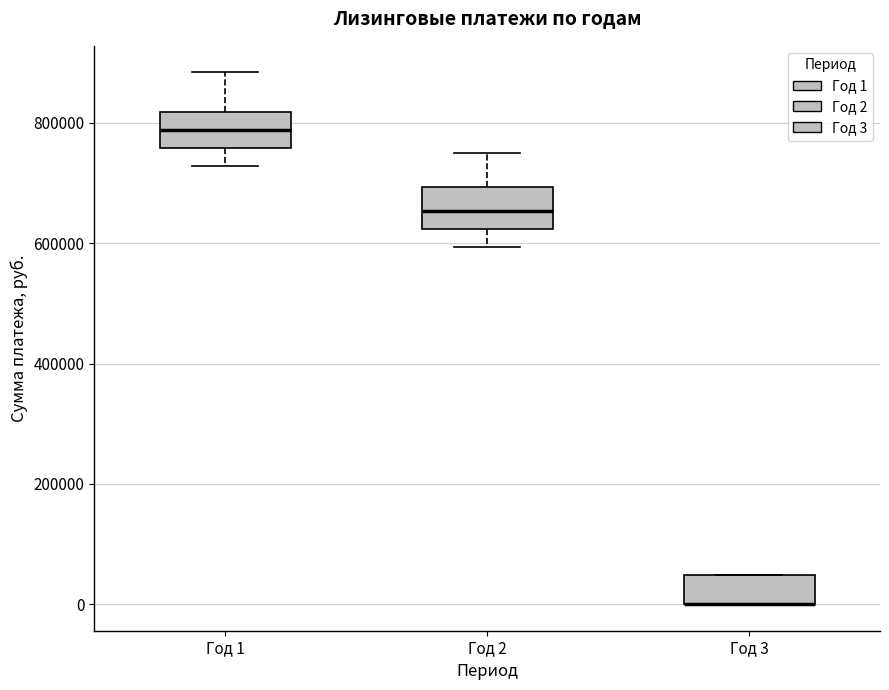

Reading left to right, transcribe this box plot: for each box, give where its median line is, the range the box spans, and where its two whiskers end, as read against the y-axis. The values are not printed on the chart, so give them approximately, as read against the axis.

Год 1: median 780000, box 760000 to 820000, whiskers 720000 to 880000
Год 2: median 660000, box 620000 to 700000, whiskers 600000 to 760000
Год 3: median 0 (drawn on the box's lower edge), box 0 to 40000, whiskers 0 to 40000